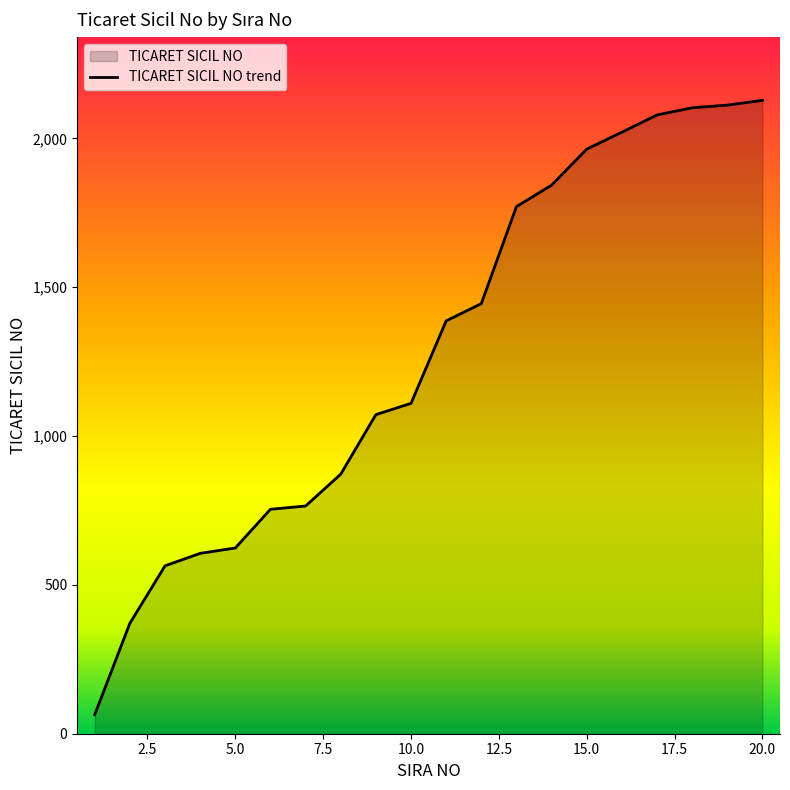

Which has a higher value, 2 or 11?

11